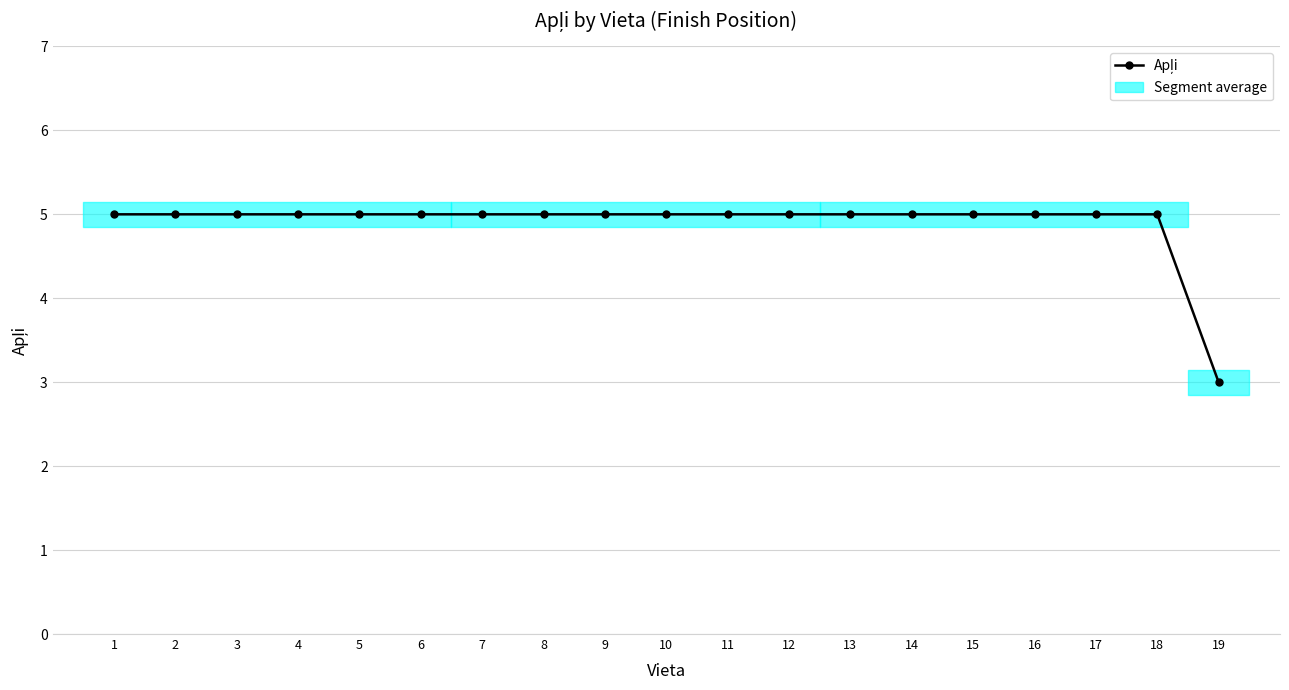

Which category has the lowest value across all series?

19